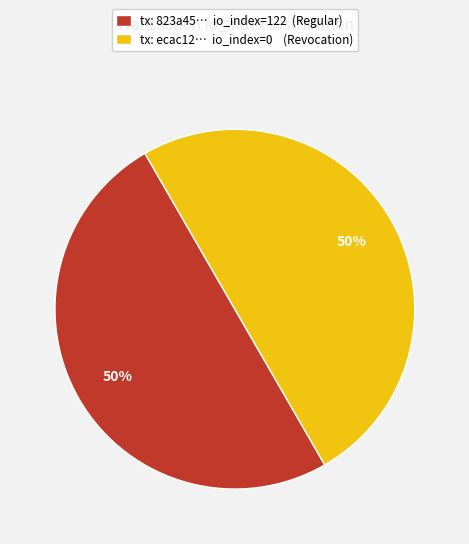

Approximately how many times larger is the value at tx: 823a45… io_index=122 (Regular) compared to tx: ecac12… io_index=0 (Revocation)?

1.0